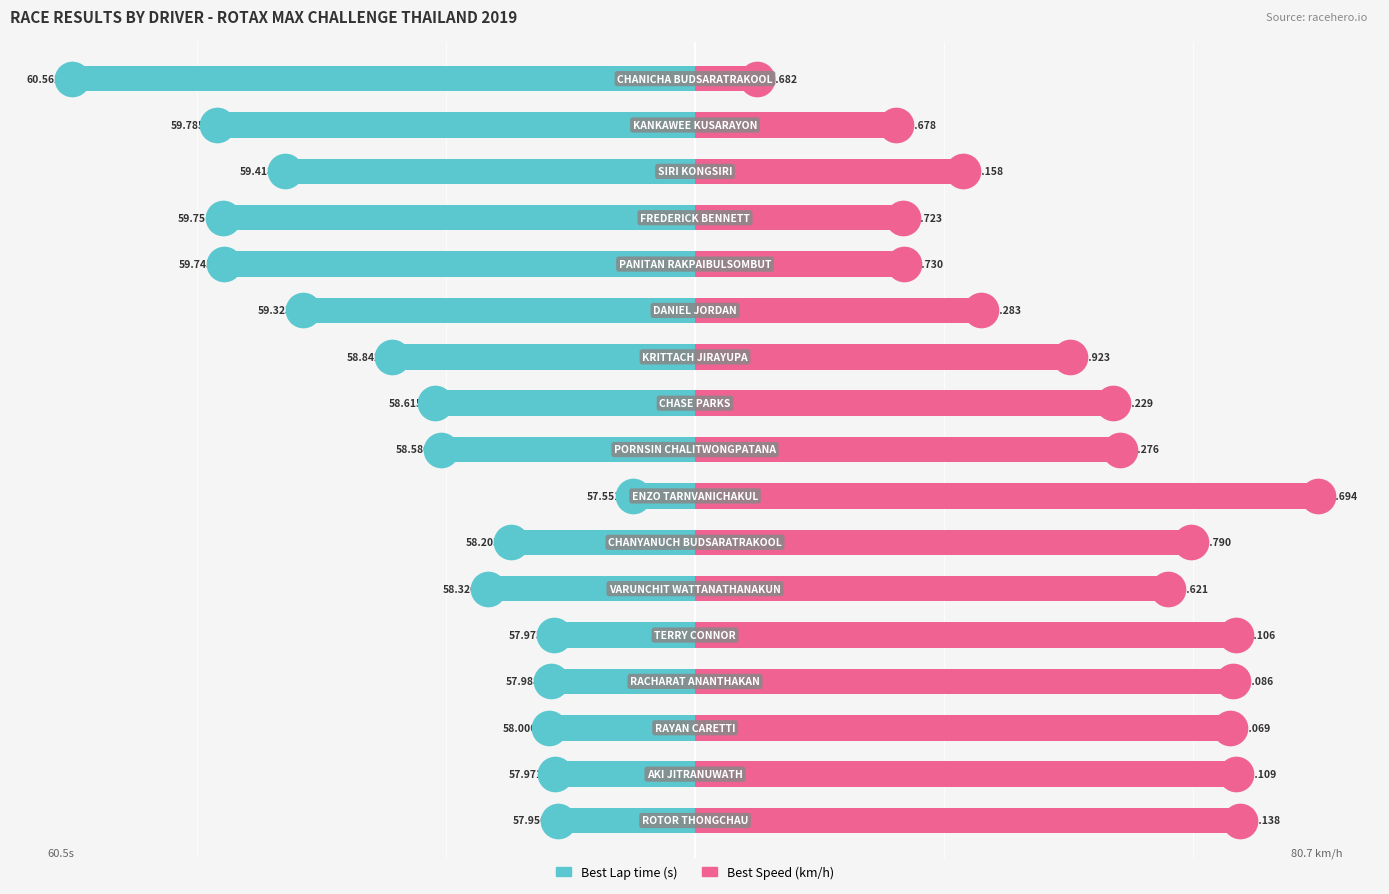

Which series has the largest total across all categories?

Best Speed